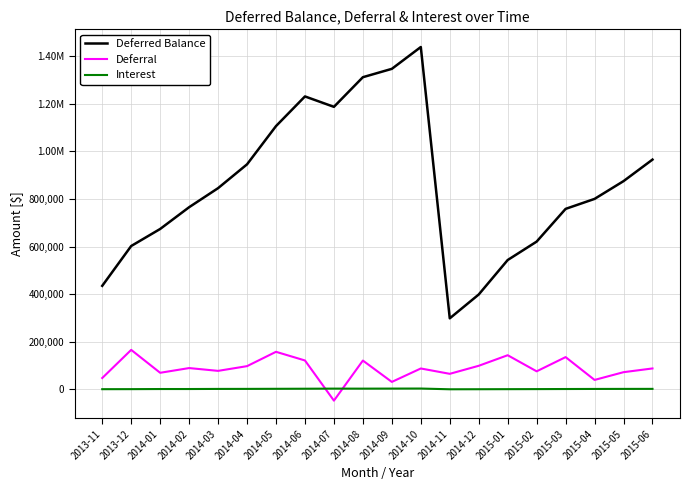

What are all the series names shown in the legend?

Deferred Balance, Deferral, Interest